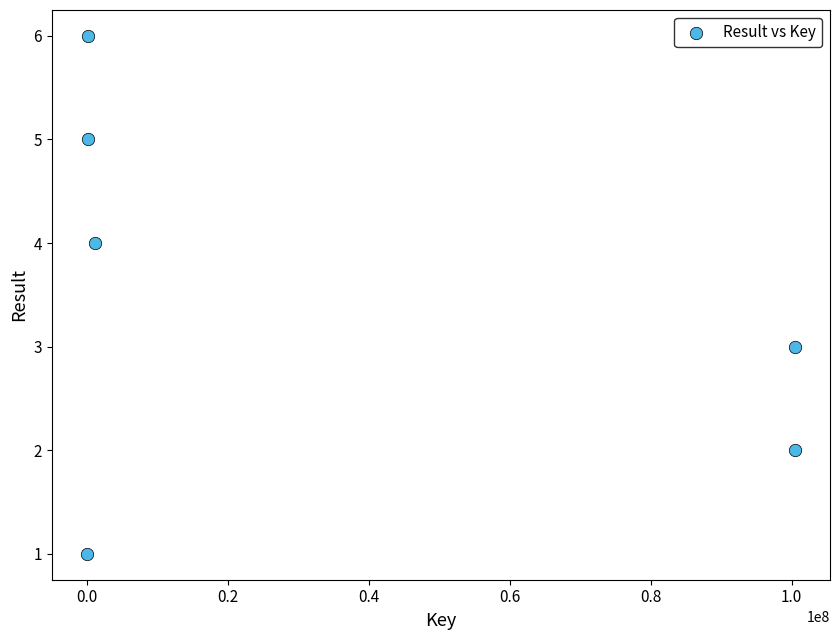

What is the range of X values (max minus min)?

100416865